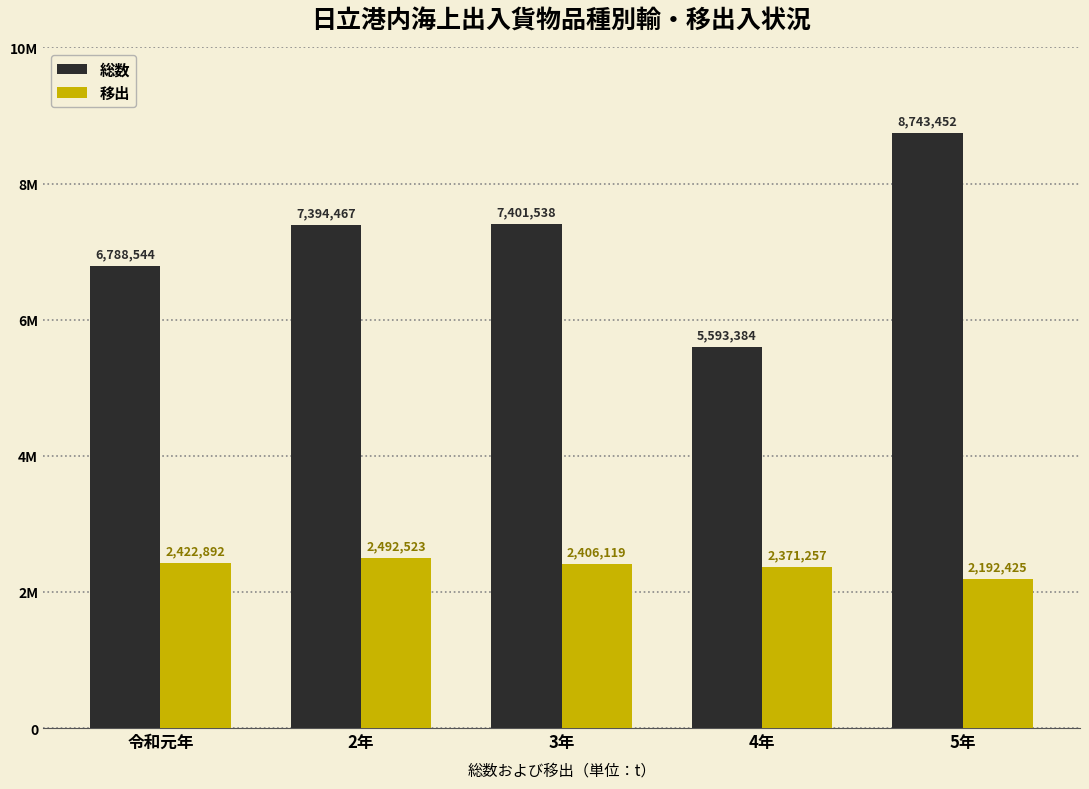

Reading left to right, list all the values displayed in this chart.

総数: 6788544	7394467	7401538	5593384	8743452
移出: 2422892	2492523	2406119	2371257	2192425